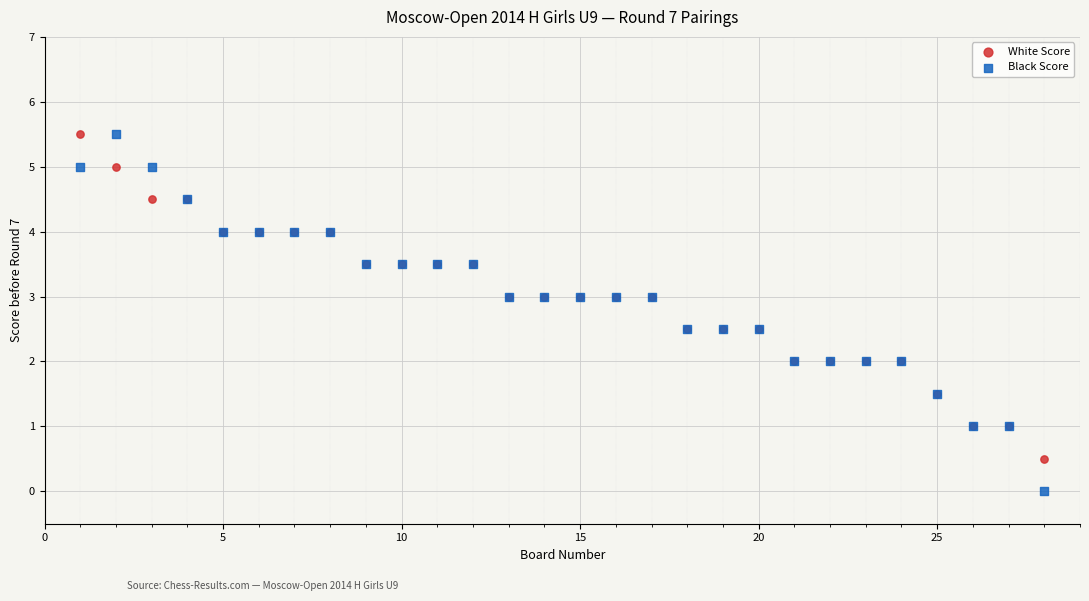

Which series reaches the minimum Y coordinate?

Black Score